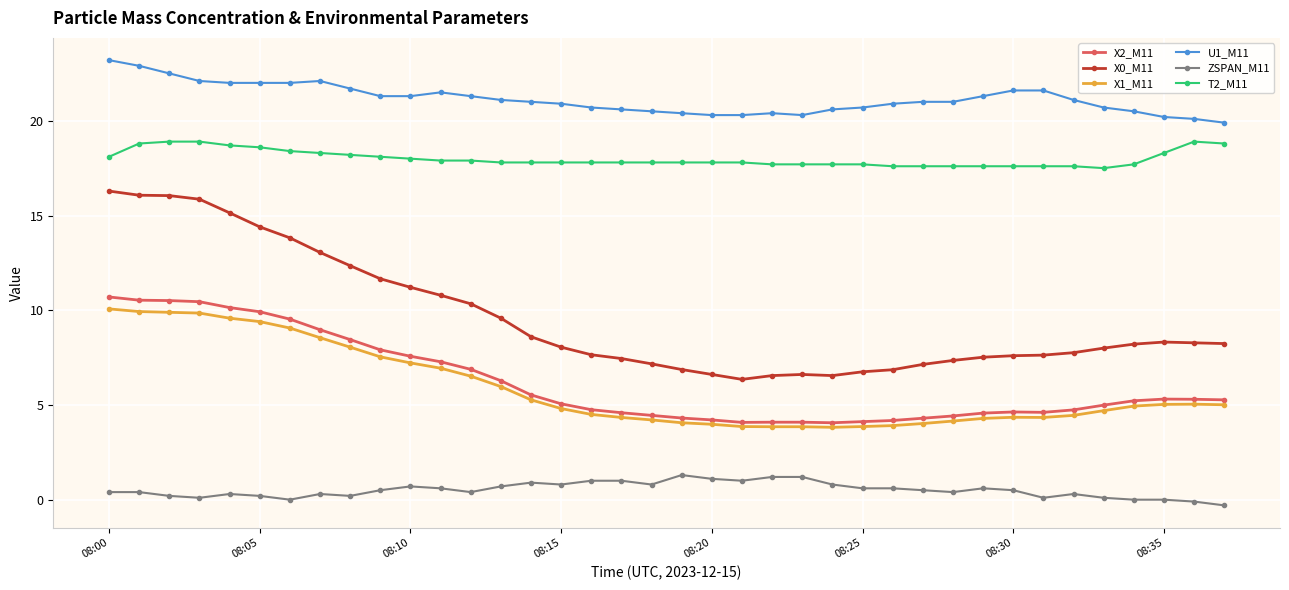

What are all the series names shown in the legend?

X2_M11, X0_M11, X1_M11, U1_M11, ZSPAN_M11, T2_M11